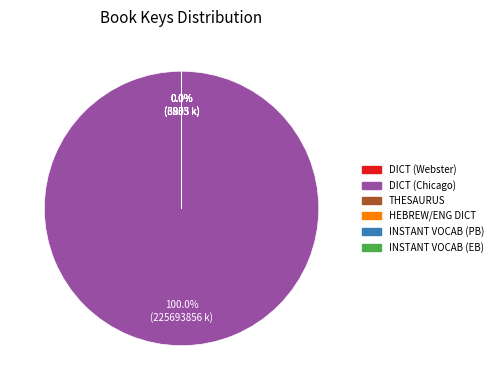

Is there any slice that represents more than half of the pie?

Yes